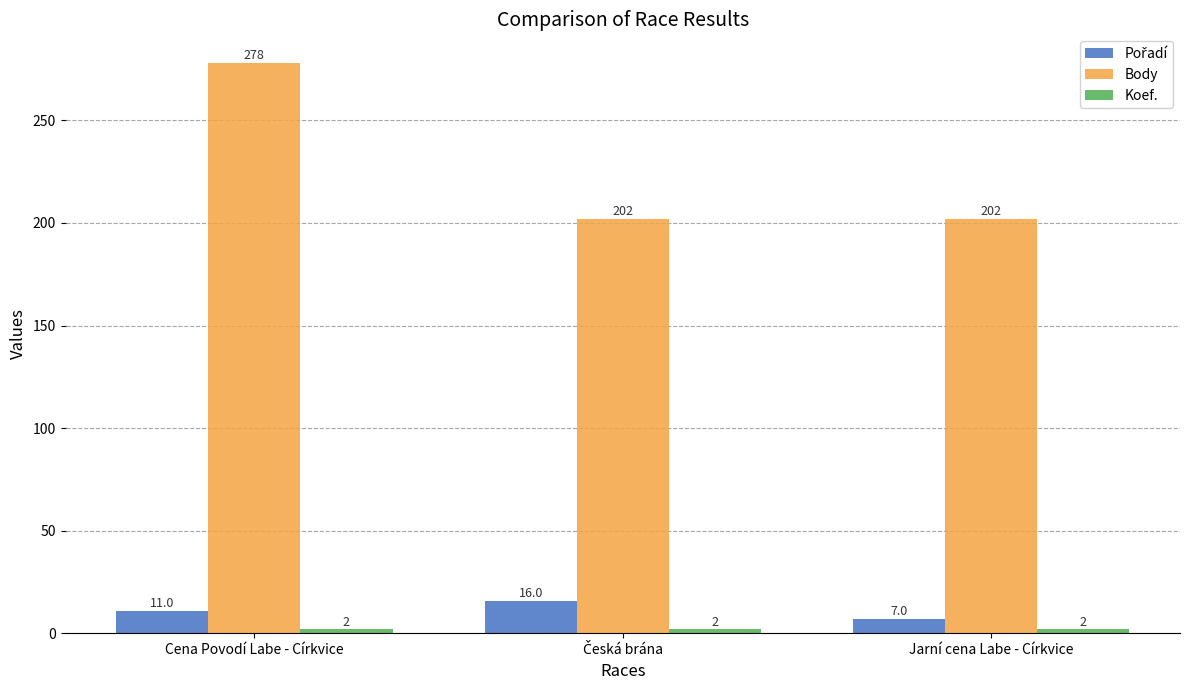

Is it true that Body equals 202 at Jarní cena Labe - Církvice?

True